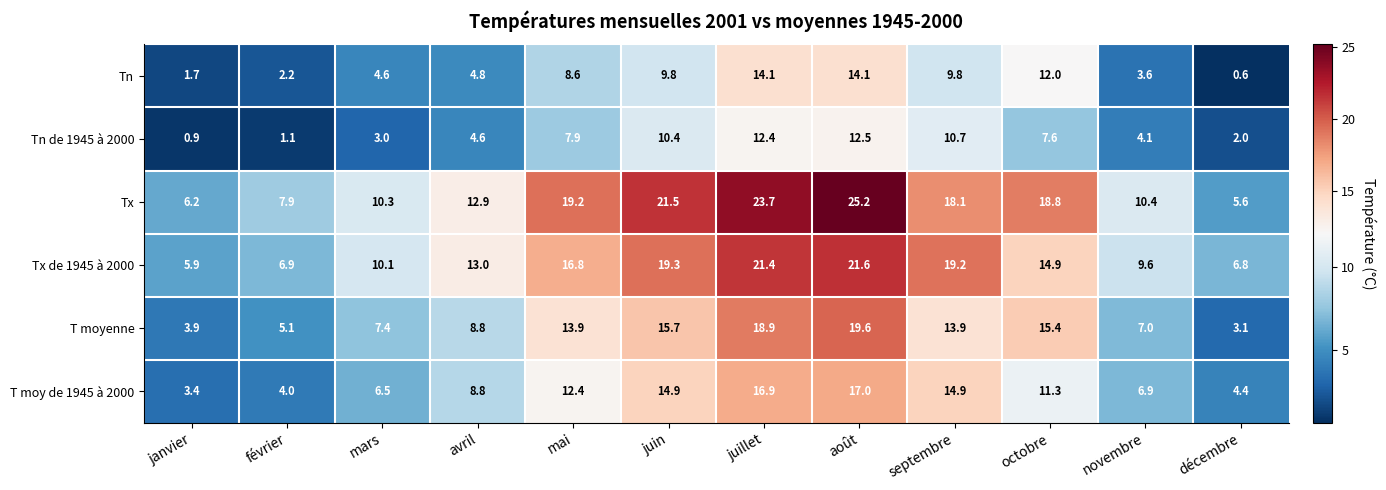

At which category does the chart reach its minimum across all series?

décembre